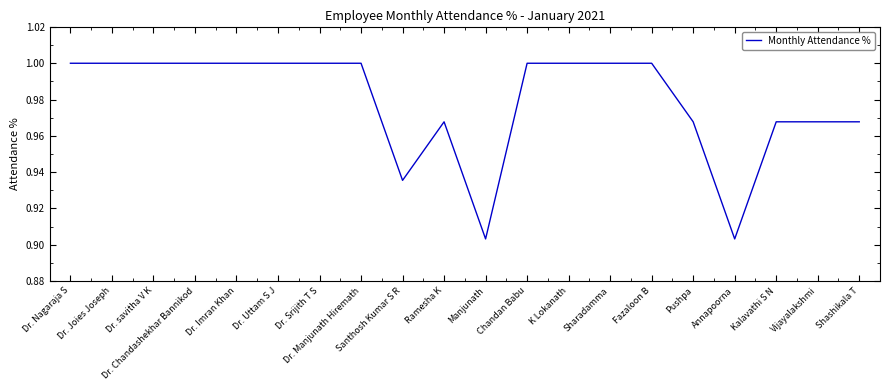

True or false: the data shows 1.0 at Dr. savitha V K.

True